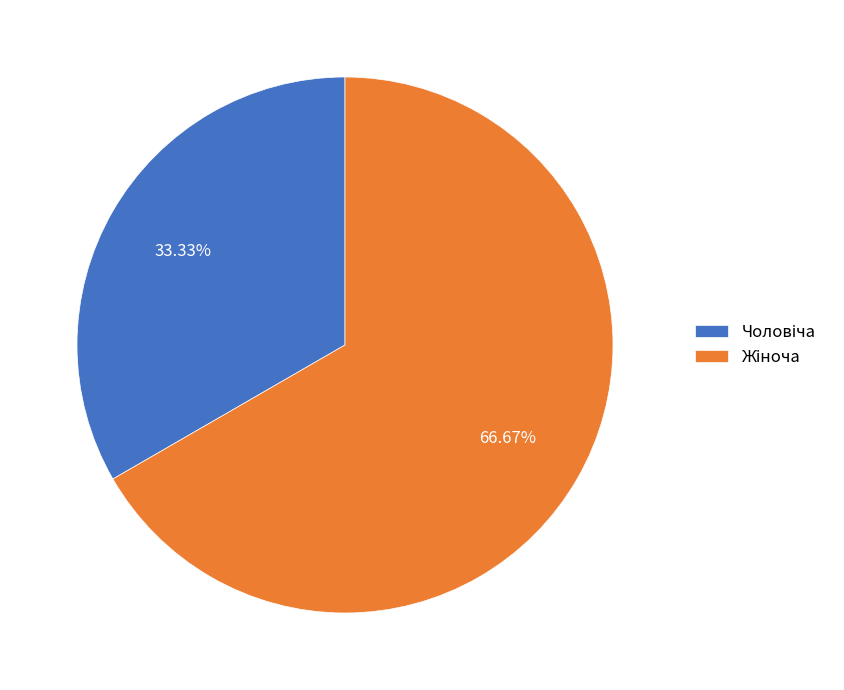

Is there a majority slice in this chart?

Yes